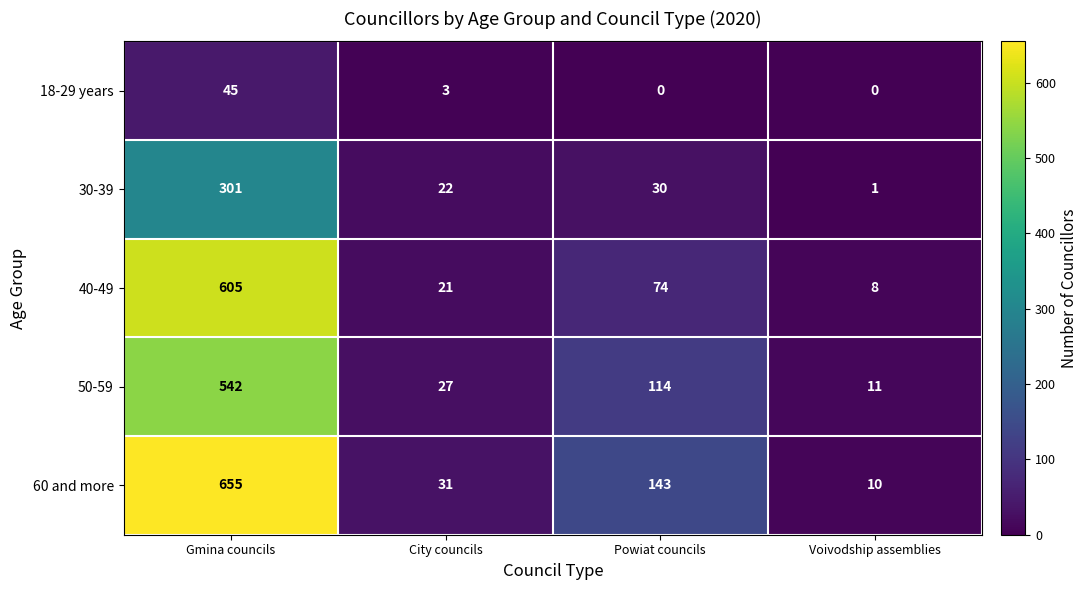

What is the spread (max minus min) of values at Gmina councils?

610